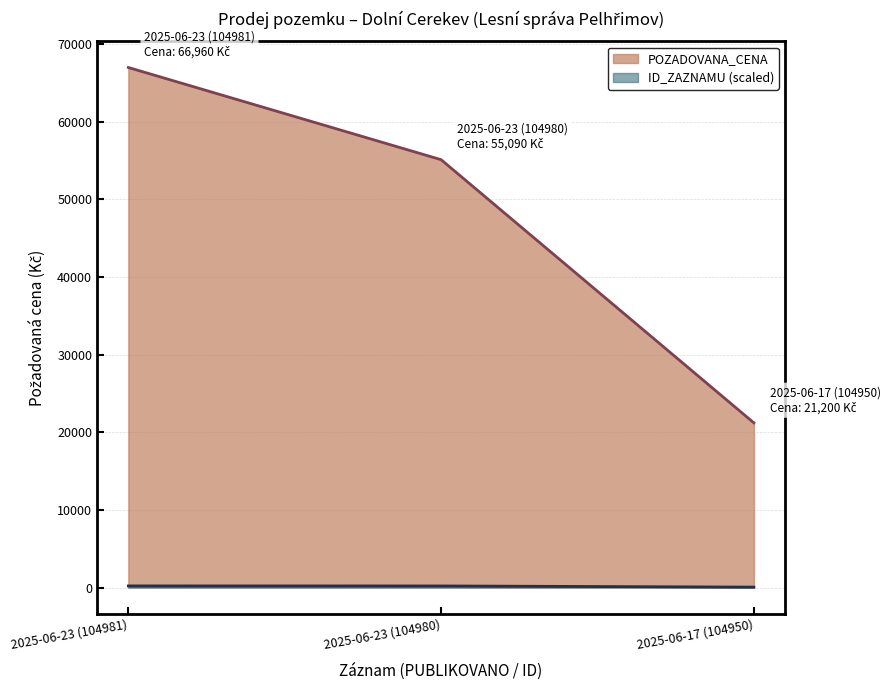

Rank the series at 2025-06-23 (104980) from highest to lowest value.

POZADOVANA_CENA, ID_ZAZNAMU (scaled)